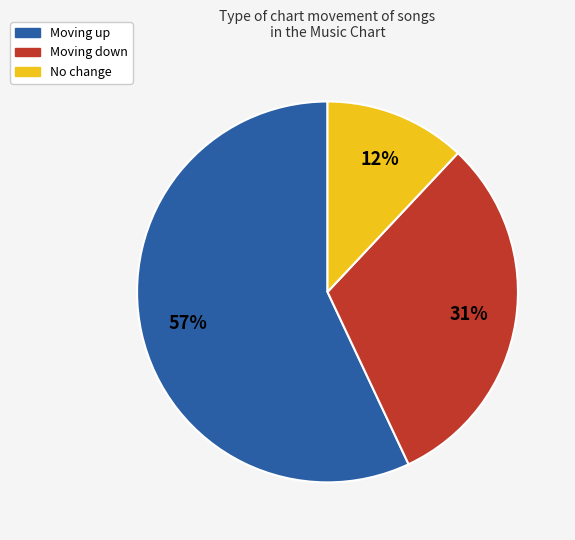

Is there a majority slice in this chart?

Yes